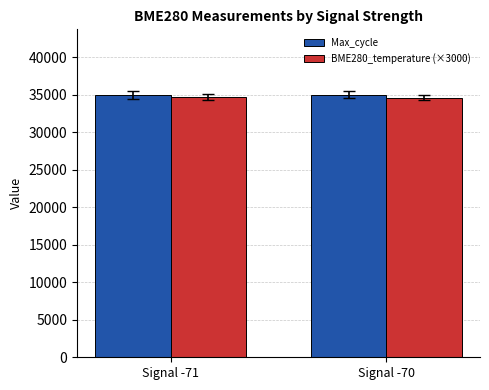

What is the maximum value shown in the chart?

34965.8